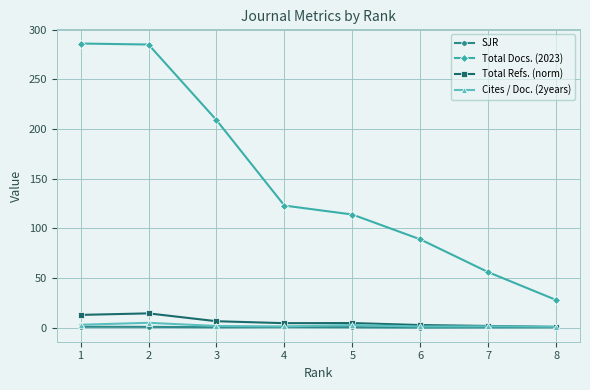

Is it true that Cites / Doc. (2years) equals 3.1 at 1?

True